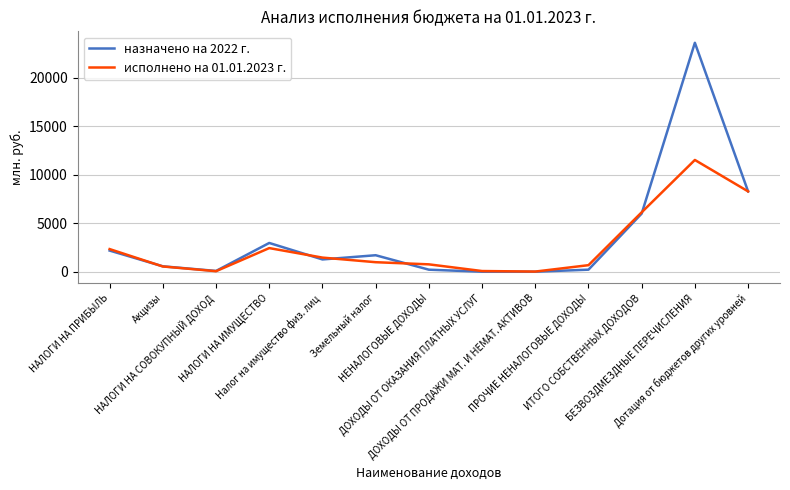

How many lines are shown in the chart?

2